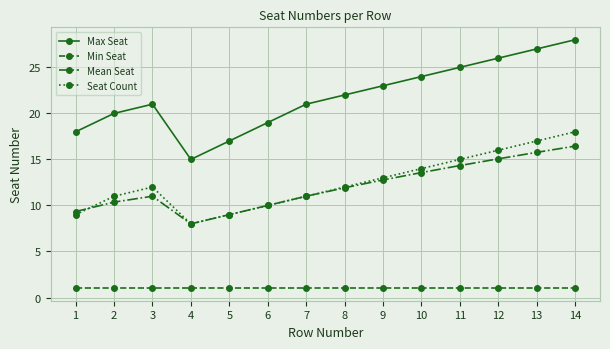

At which label is Mean Seat closest to 12?

8